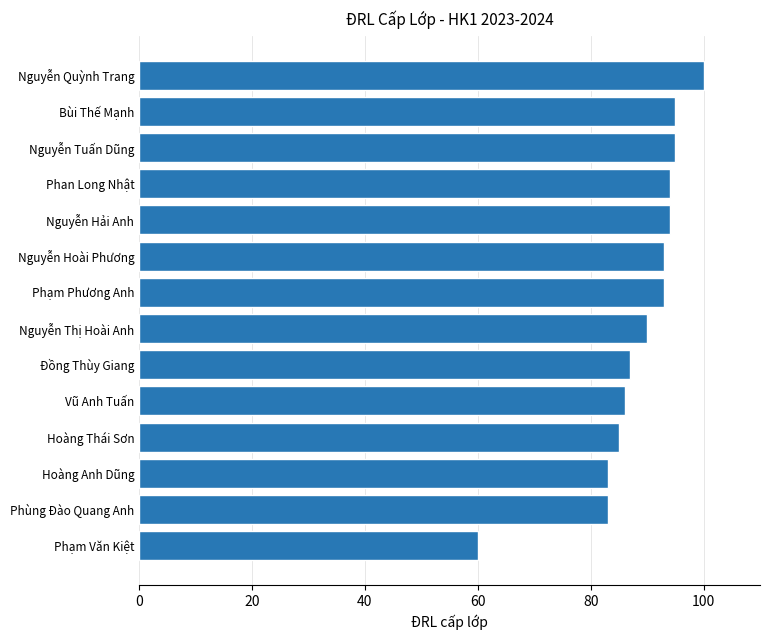

The value at Hoàng Thái Sơn is 53. True or false?

False